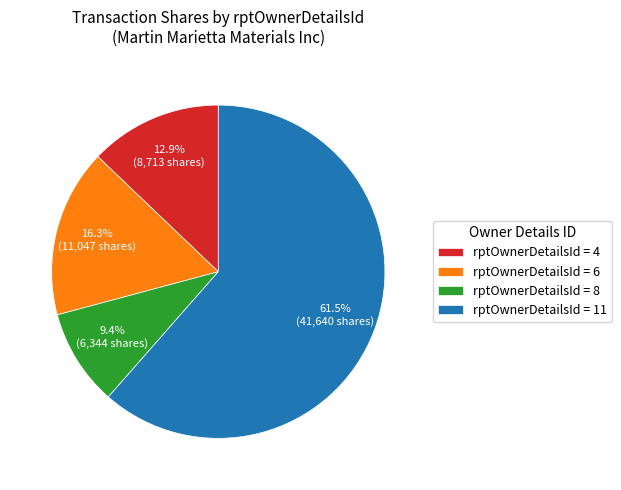

How much of the chart is everything except rptOwnerDetailsId = 8?

90.6%